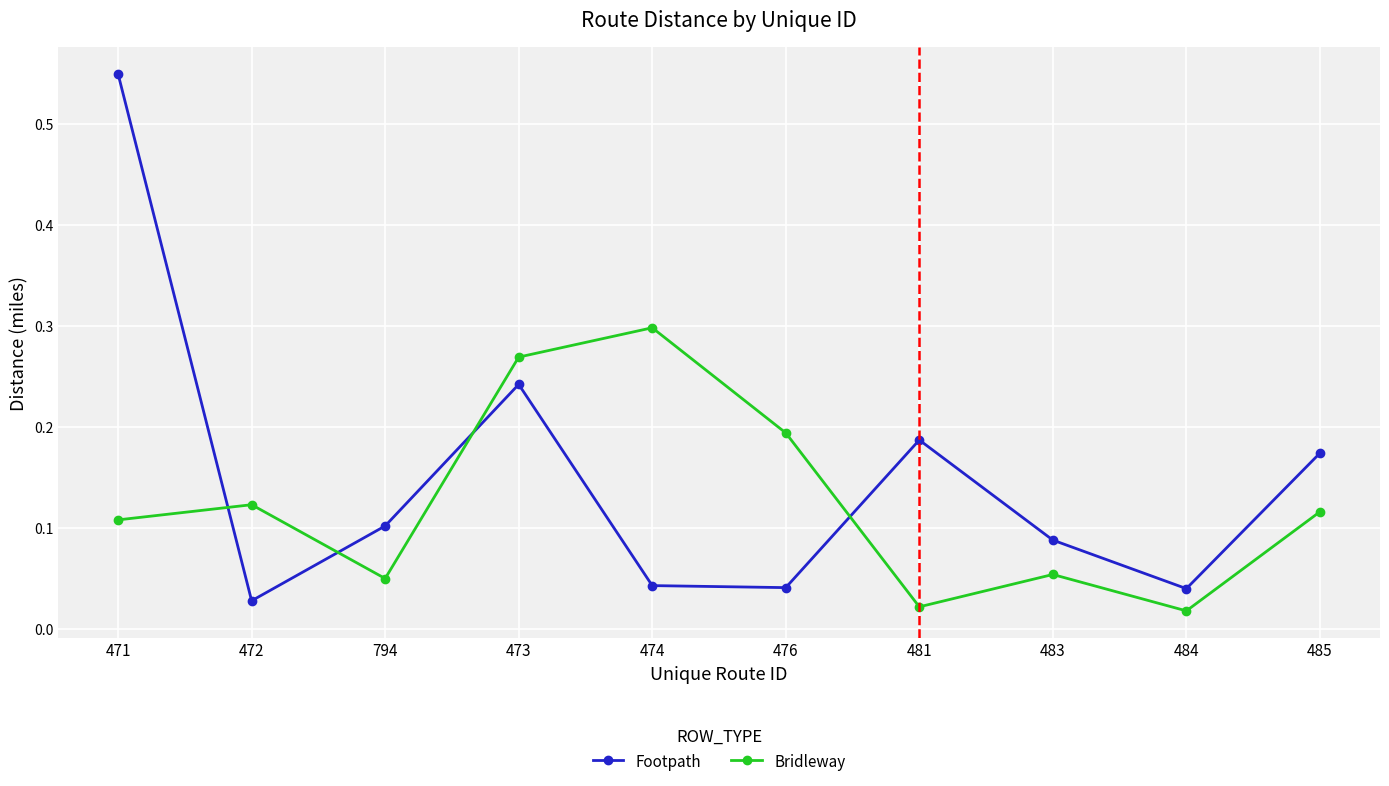

At 483, list the series in order from smallest to largest.

Bridleway, Footpath